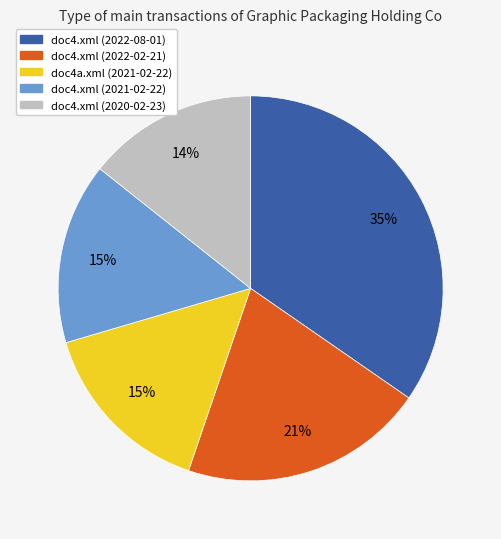

How many slices are in this pie chart?

5